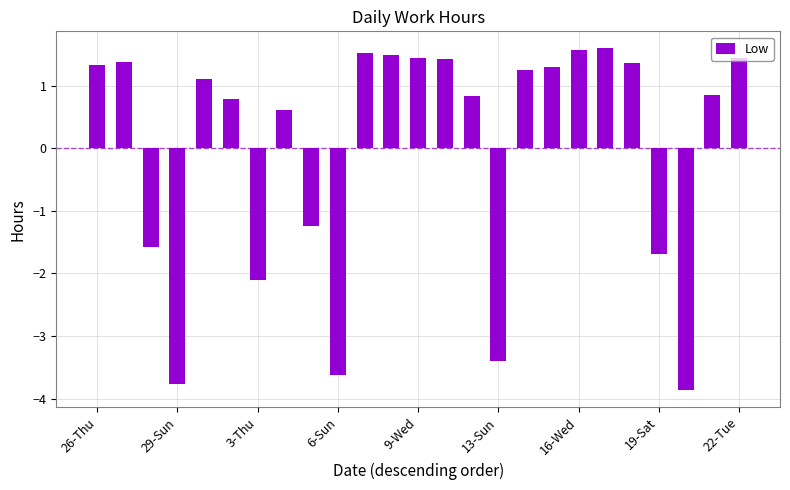

Count the number of categories in the chart.

25